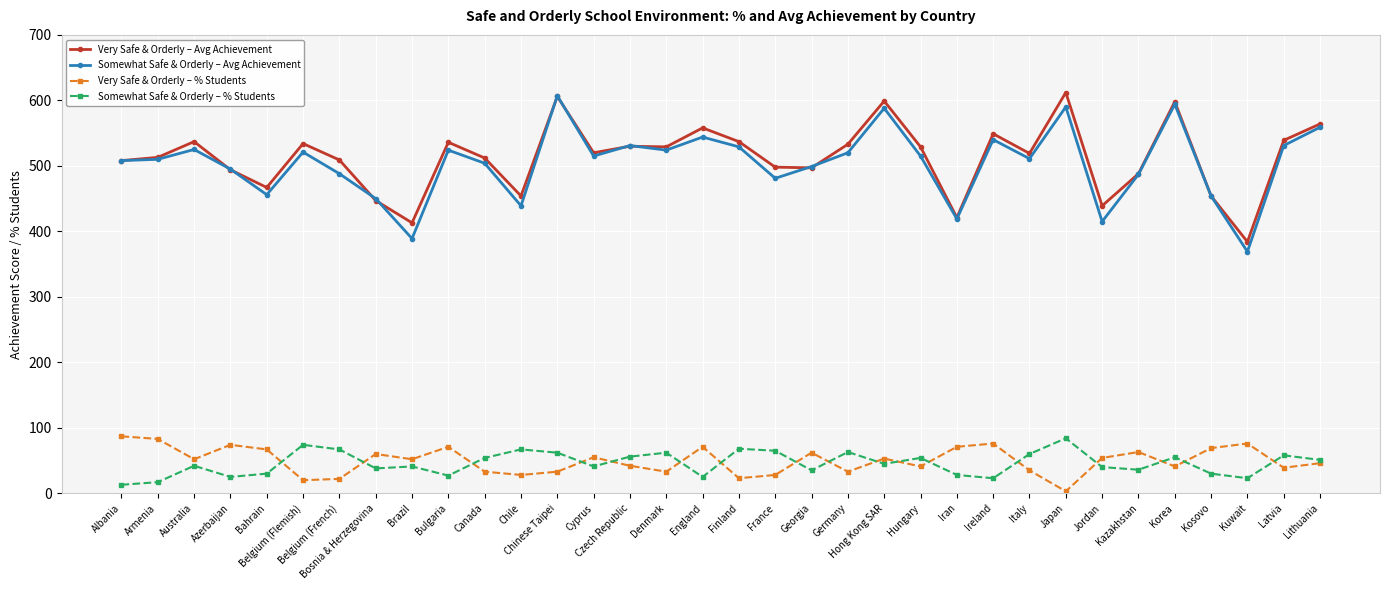

The Very Safe & Orderly – % Students series shows 28 at France. True or false?

True